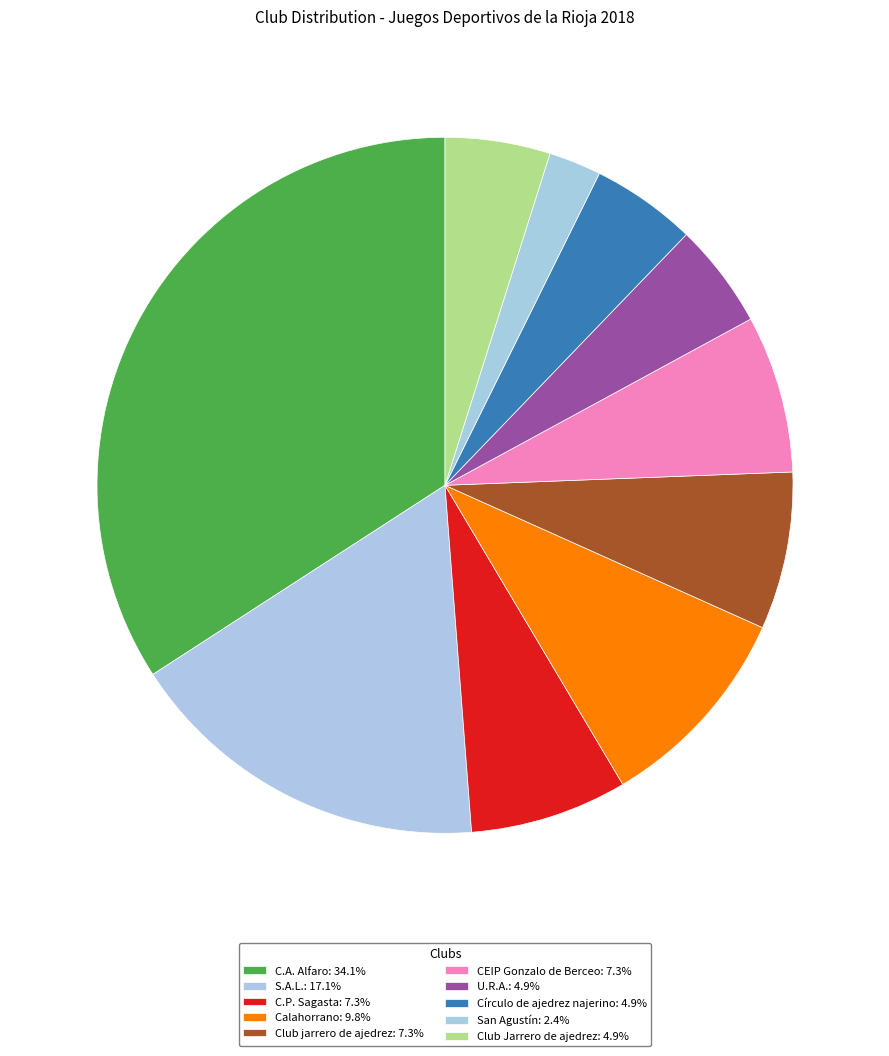

Which has a higher value, Club jarrero de ajedrez or San Agustín?

Club jarrero de ajedrez